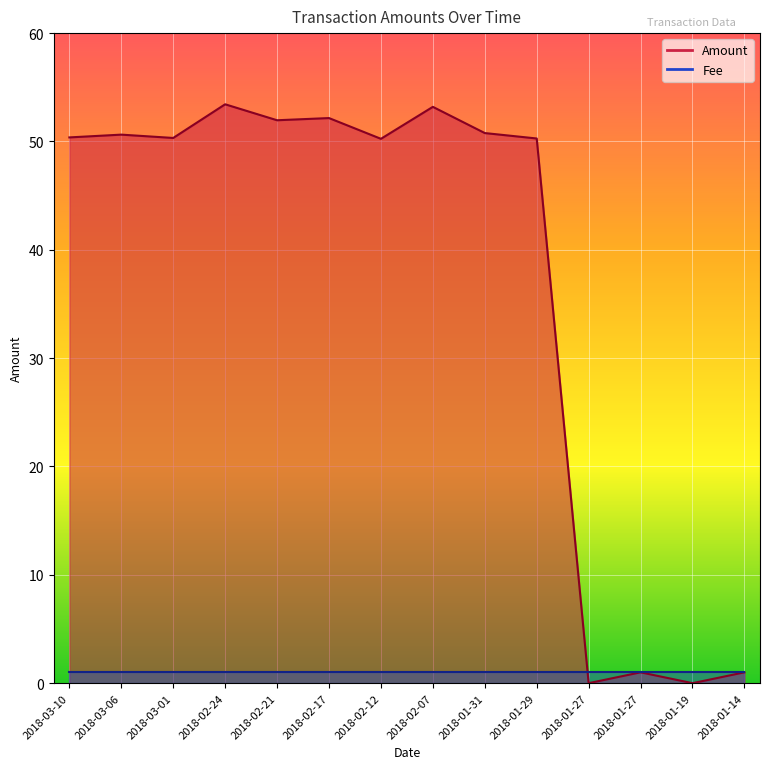

What is the sum of all values?

515.4